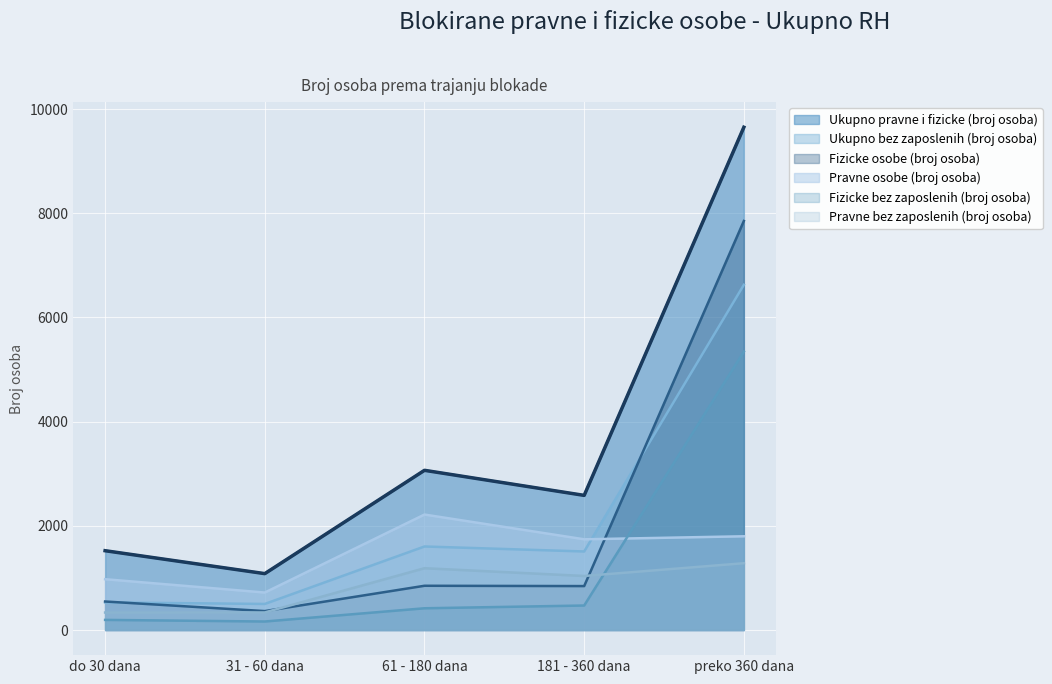

What is the value of the Pravne osobe (broj osoba) point at the 2nd from the left?

719